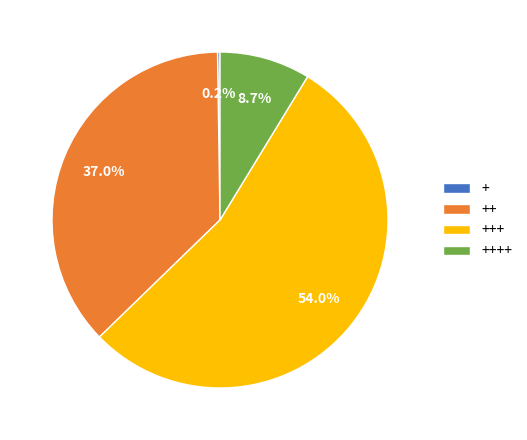

Is there any slice that represents more than half of the pie?

Yes